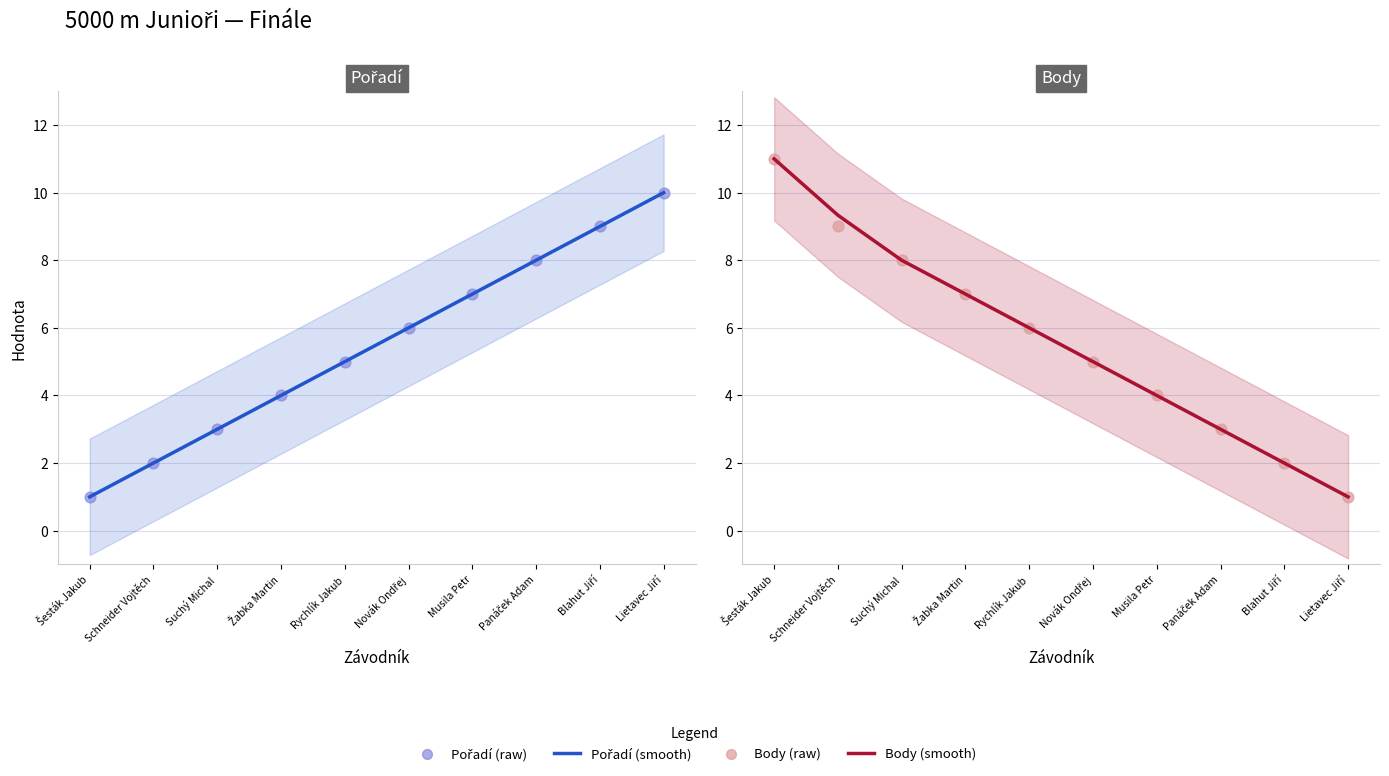

What is the total value across all series at Musila Petr?

22.0